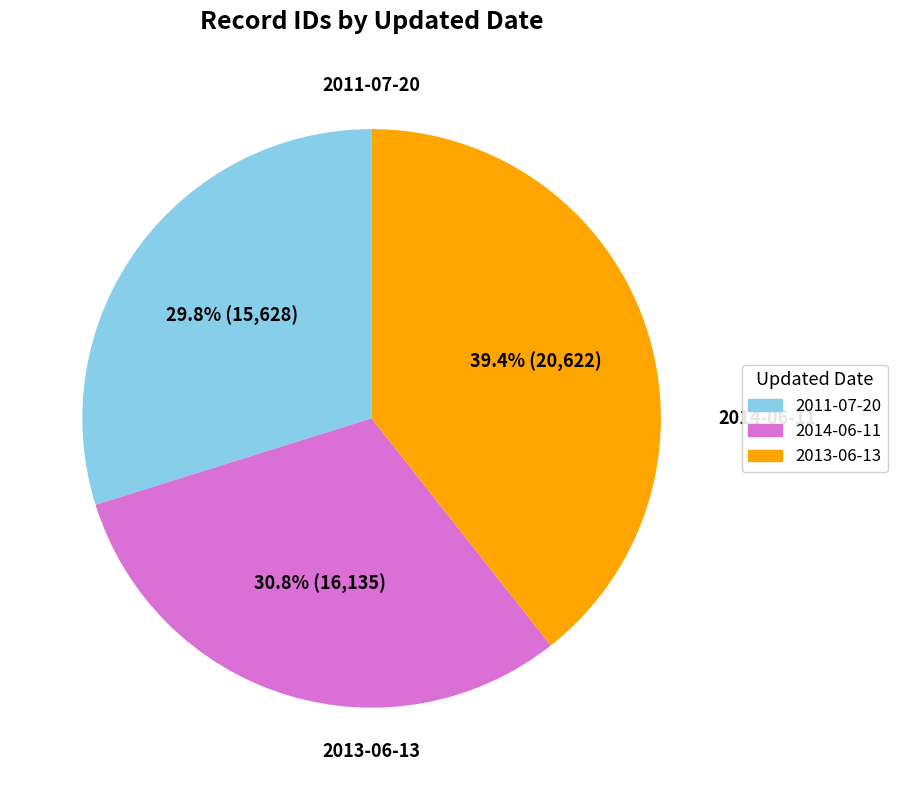

Combined, what portion of the pie is 2013-06-13 and 2014-06-11?

70.2%